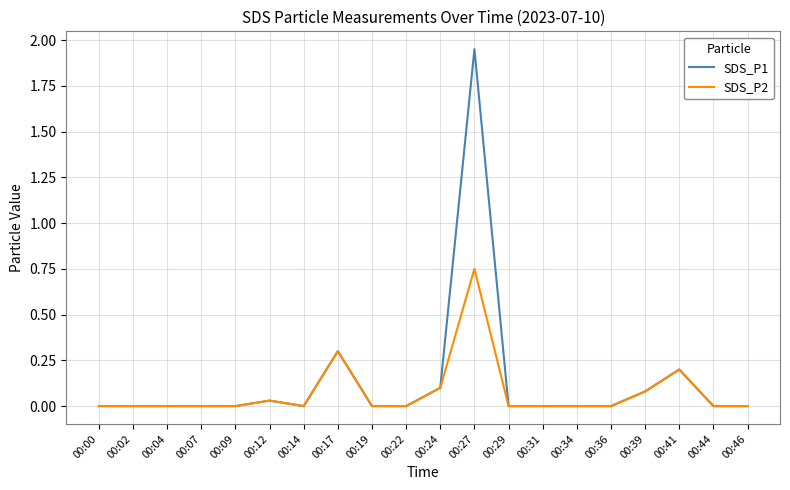

List the series in order of their peak value, lowest first.

SDS_P2, SDS_P1